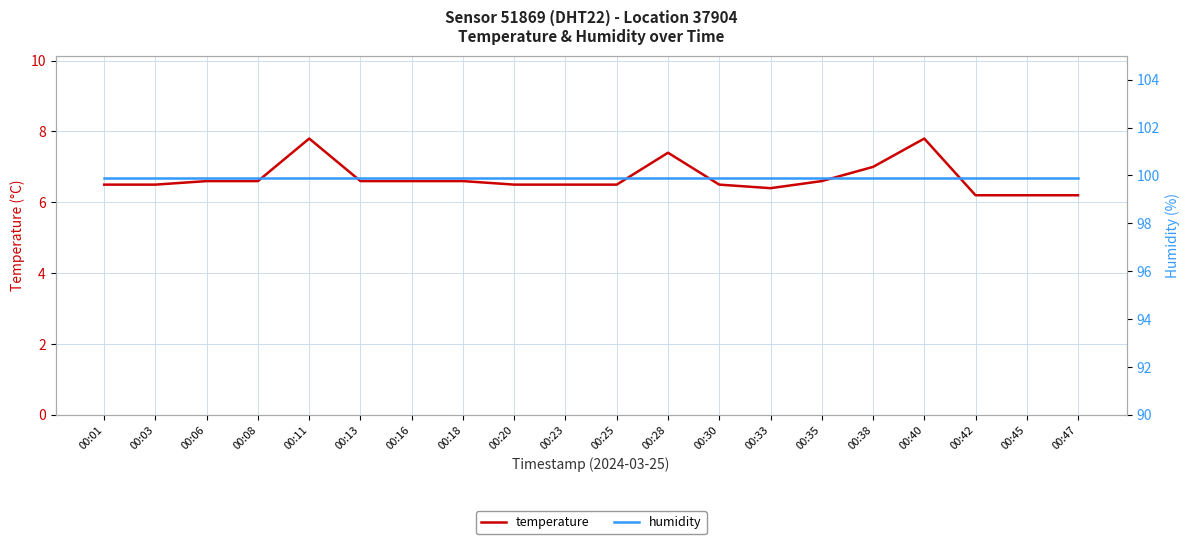

True or false: humidity and temperature cross at least once.

False